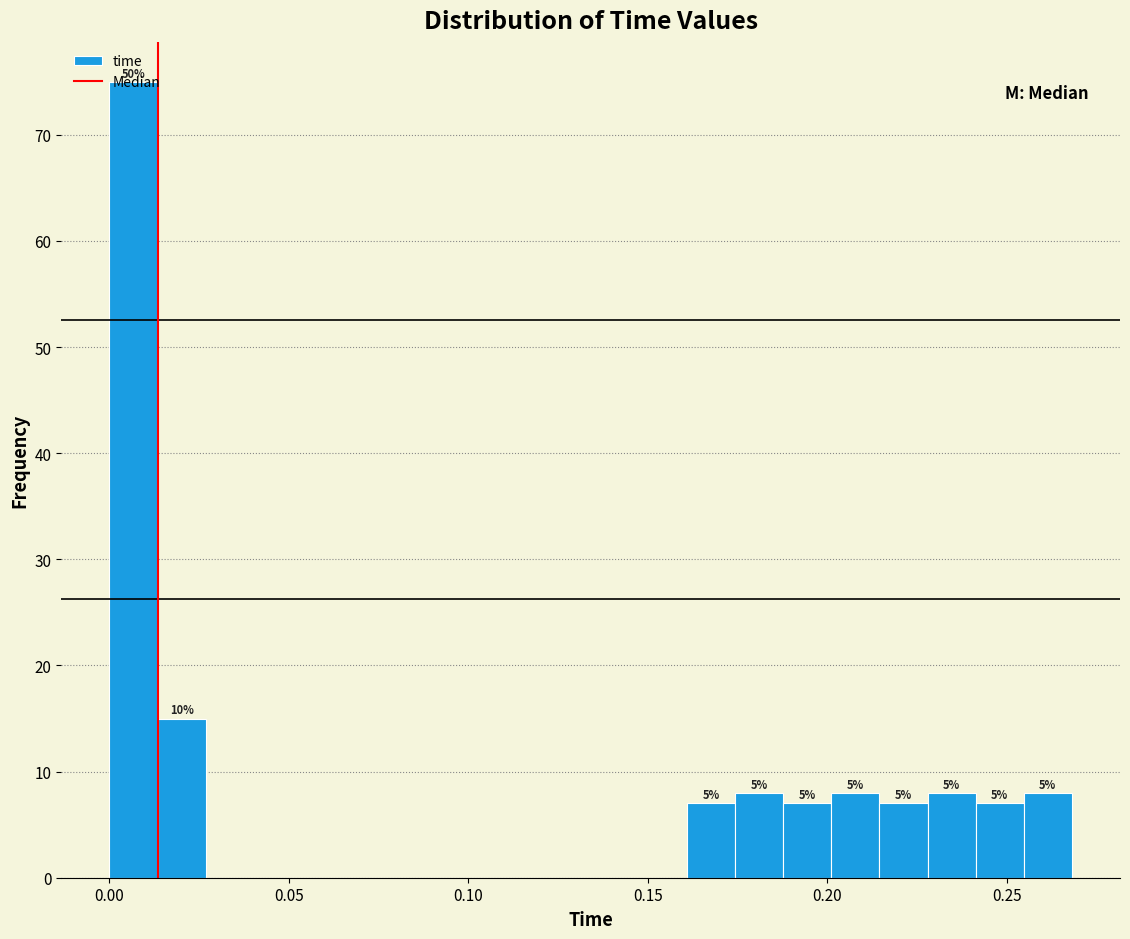

Read against the x-axis, roughly where is the centre of the tallest bar?

0.005